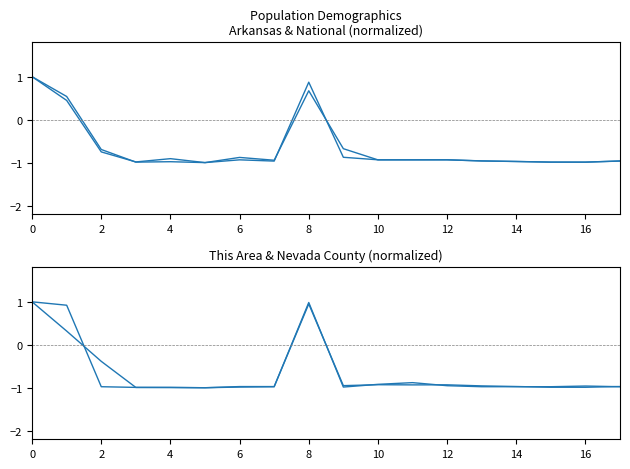

Which series has the largest range (max minus min)?

Arkansas